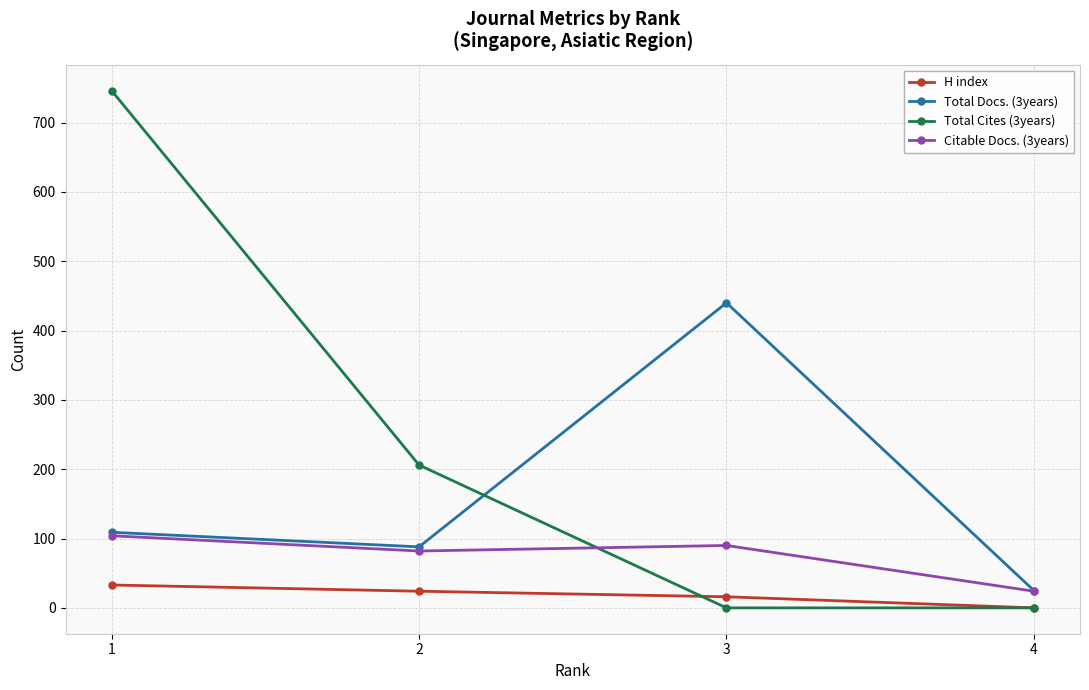

List the series in order of their peak value, highest first.

Total Cites (3years), Total Docs. (3years), Citable Docs. (3years), H index